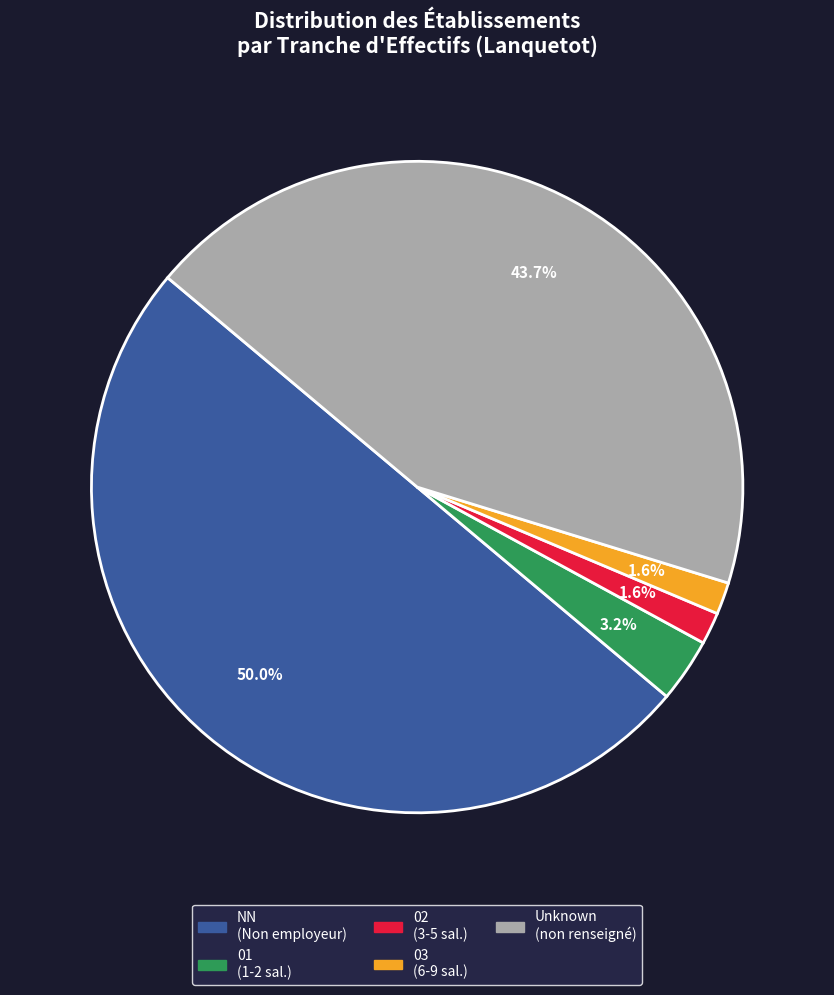

How many slices are in this pie chart?

5